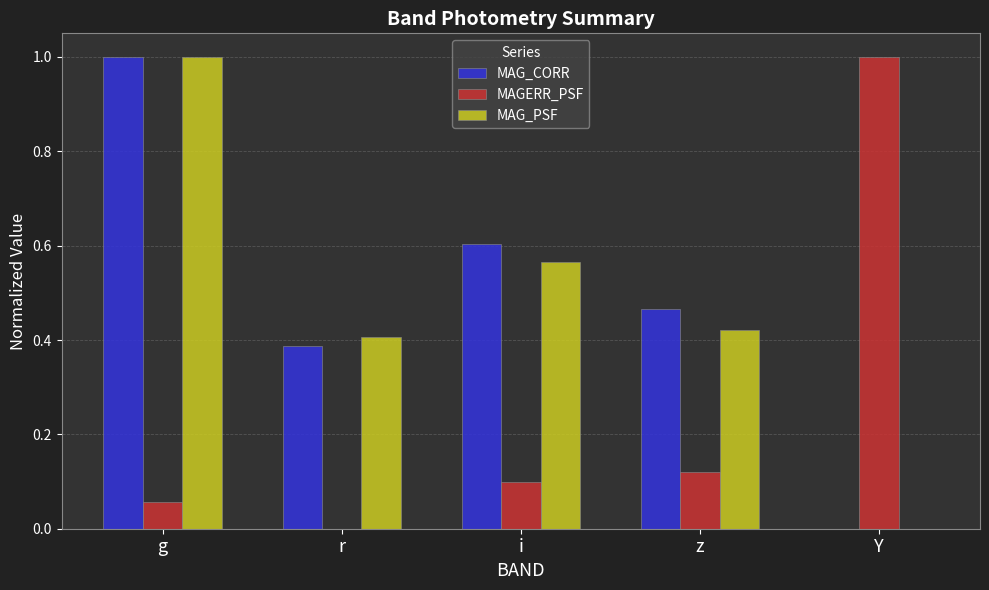

What is the sum of all MAG_CORR values?

2.5